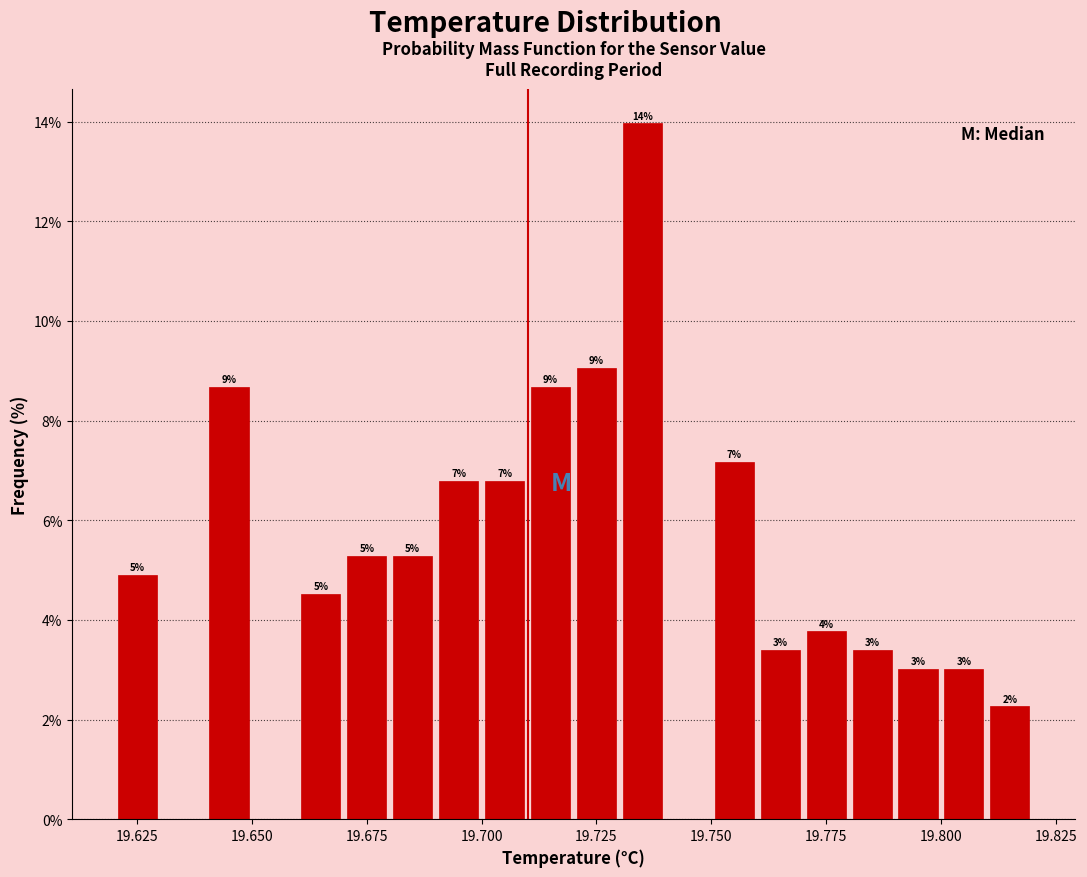

Read against the x-axis, roughly where is the centre of the tallest bar?

19.735